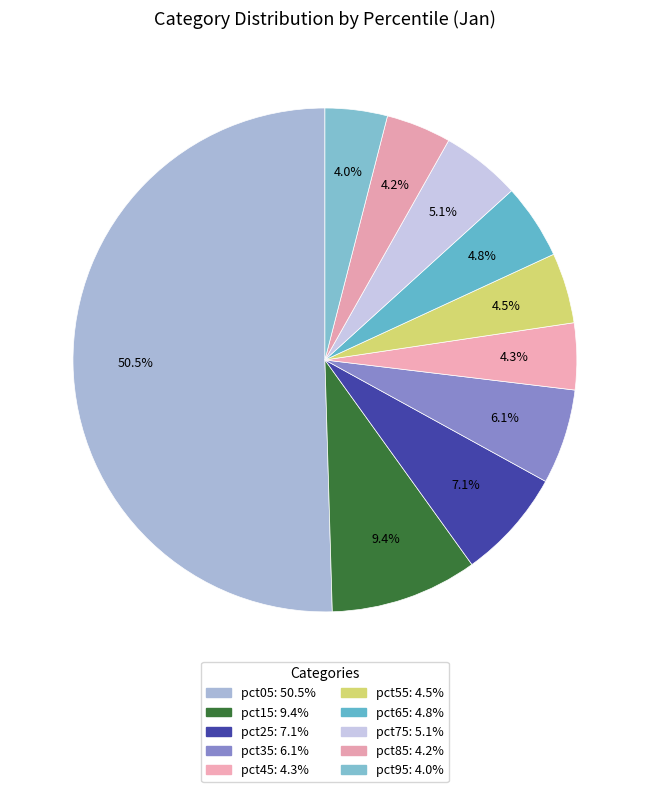

Count the number of slices in the pie.

10